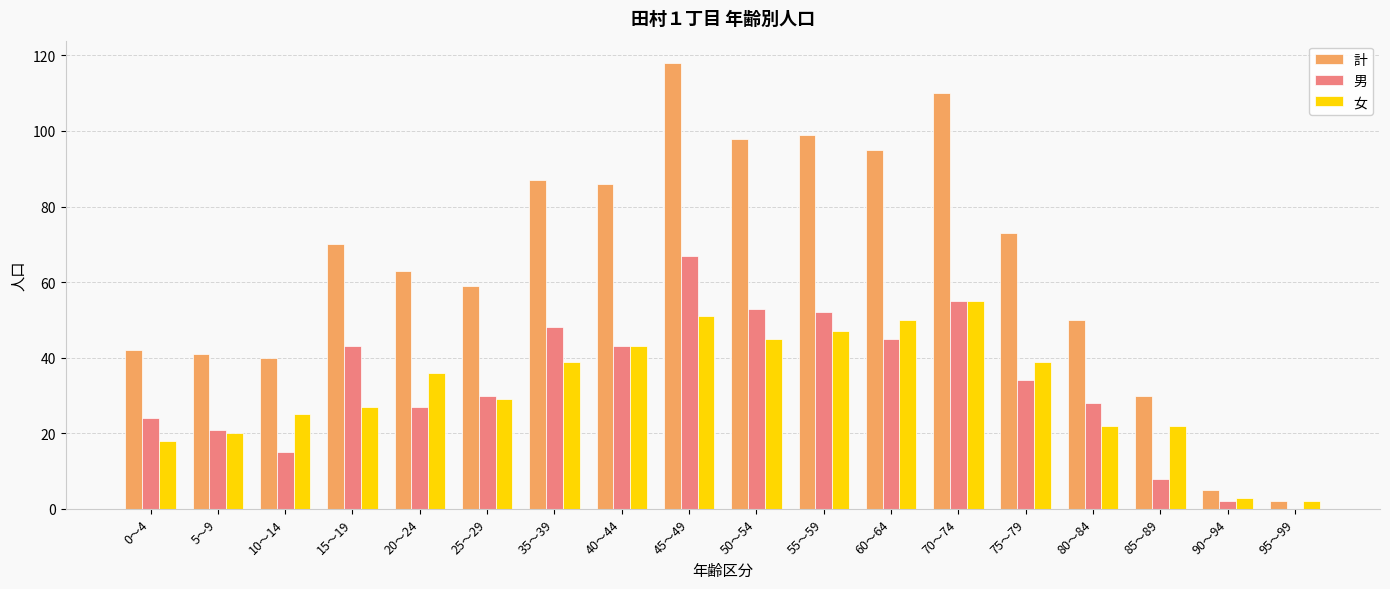

Reading left to right, what are all the values shown in this chart?

計: 42	41	40	70	63	59	87	86	118	98	99	95	110	73	50	30	5	2
男: 24	21	15	43	27	30	48	43	67	53	52	45	55	34	28	8	2	0
女: 18	20	25	27	36	29	39	43	51	45	47	50	55	39	22	22	3	2